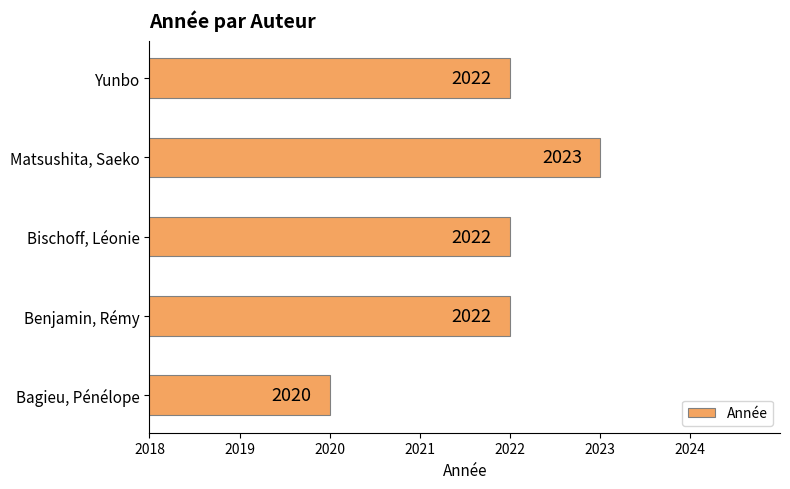

What is the ratio of the value at Matsushita, Saeko to the value at Benjamin, Rémy?

1.0